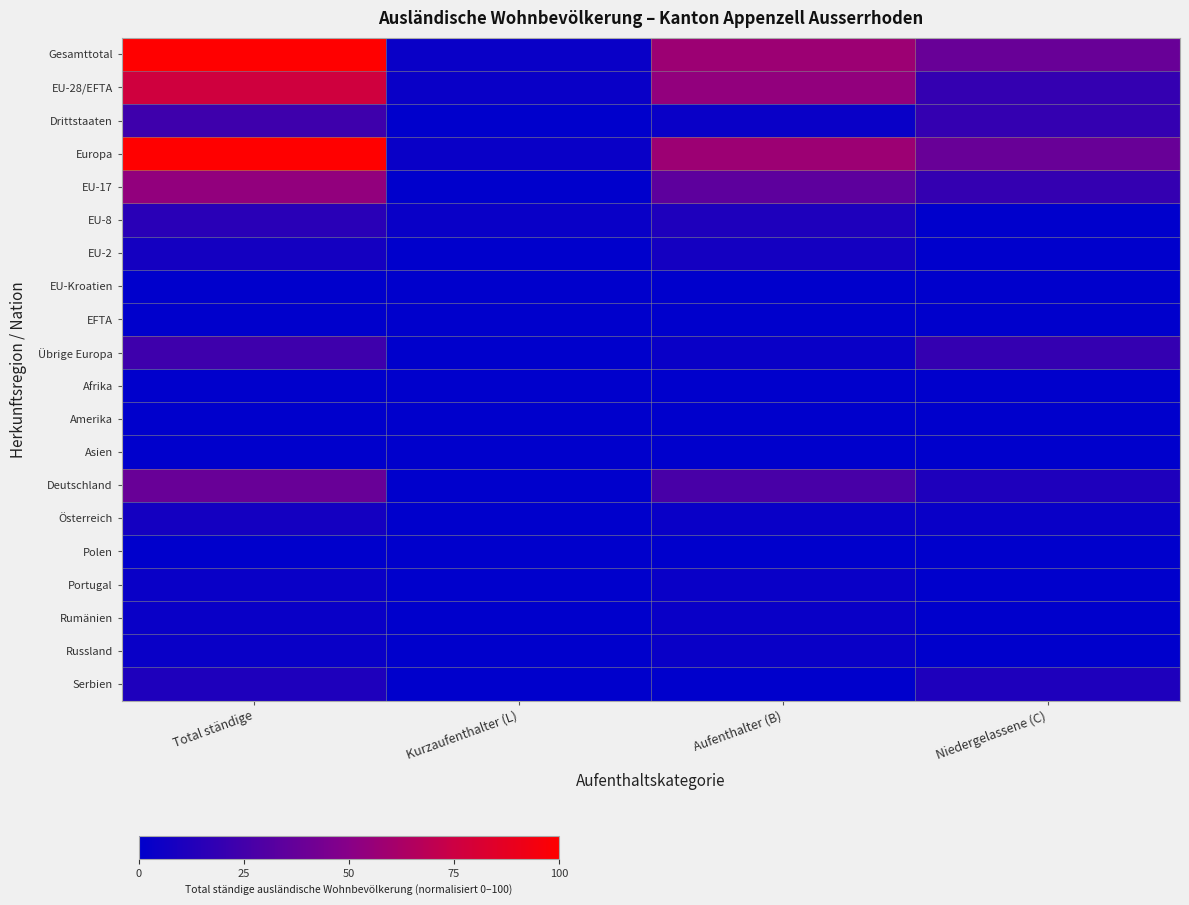

What is the maximum value shown in the chart?

100.0